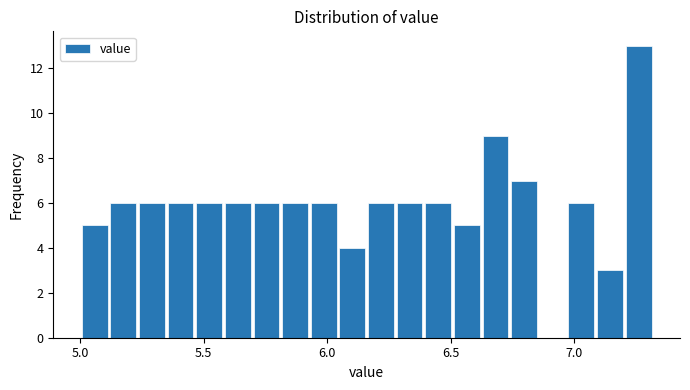

Read against the x-axis, roughly where is the centre of the tallest bar?

7.25